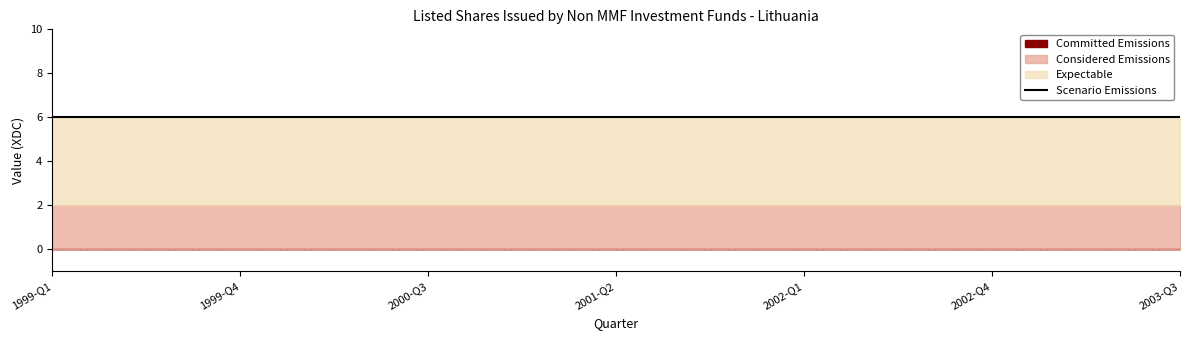

At how many categories does at least one series exceed 0?

19